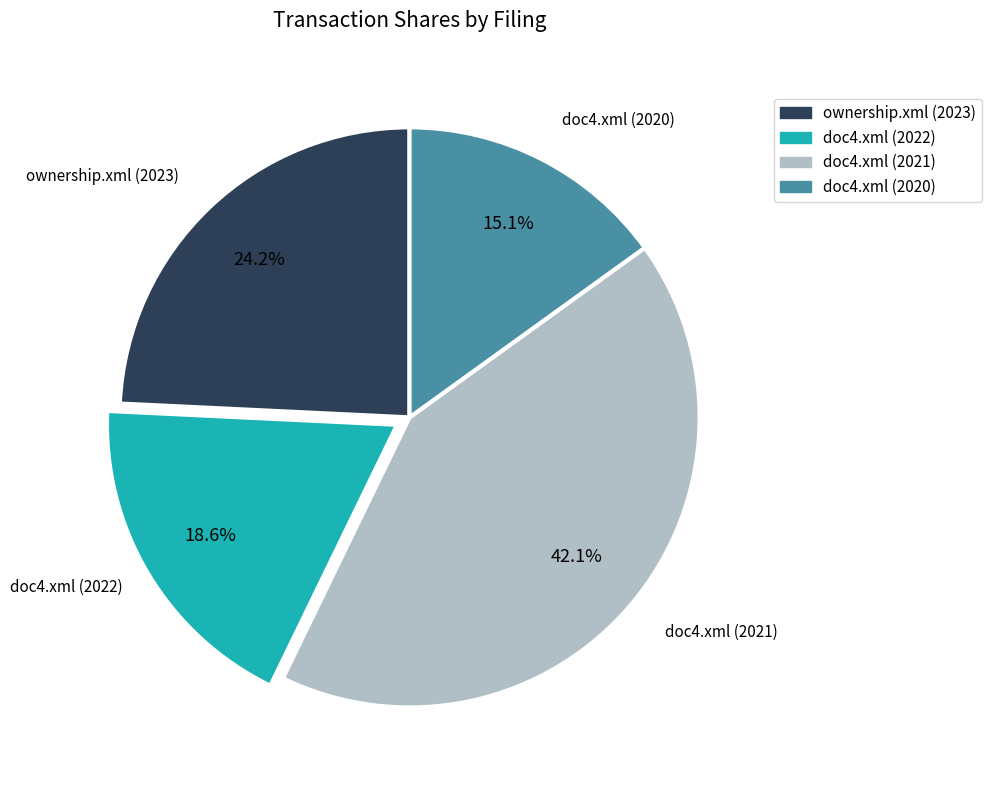

How much of the chart is everything except doc4.xml (2021)?

57.9%